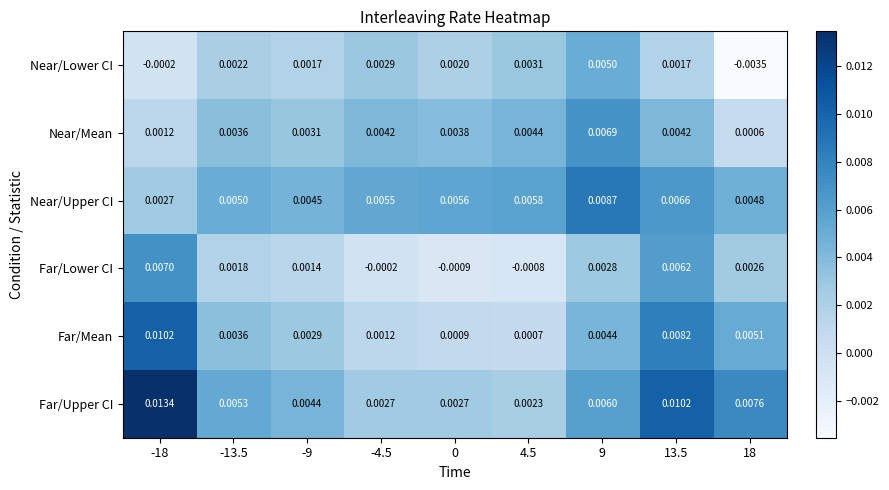

How many positive values does the Far/Lower CI series have?

6